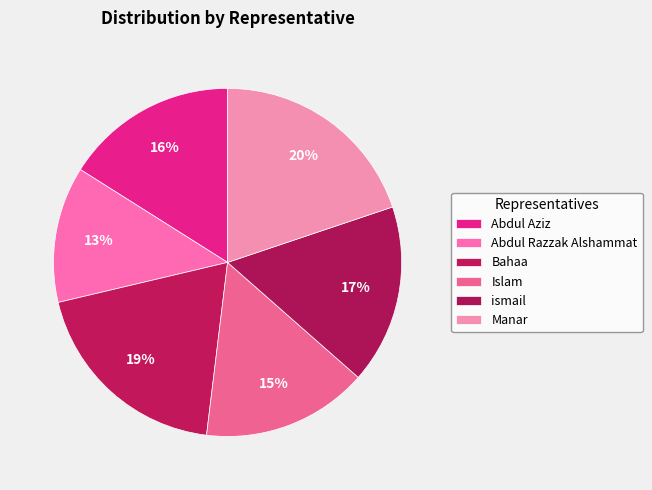

Count the number of slices in the pie.

6